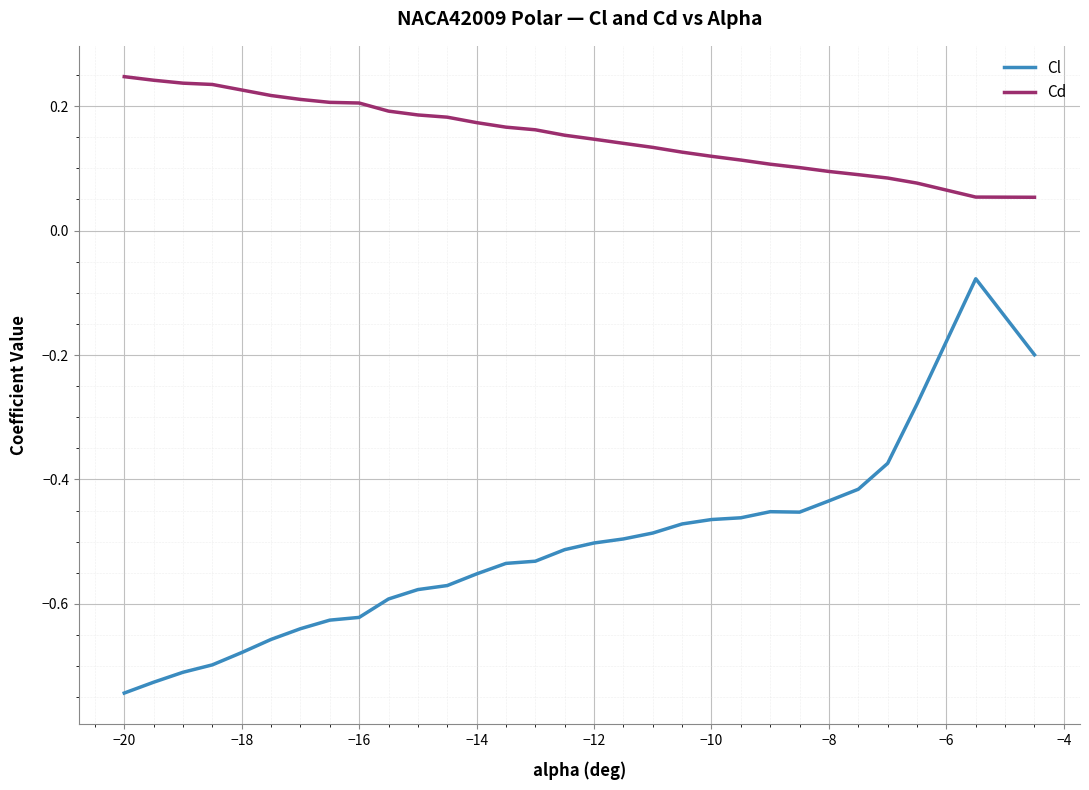

At how many categories does at least one series exceed 0?

30